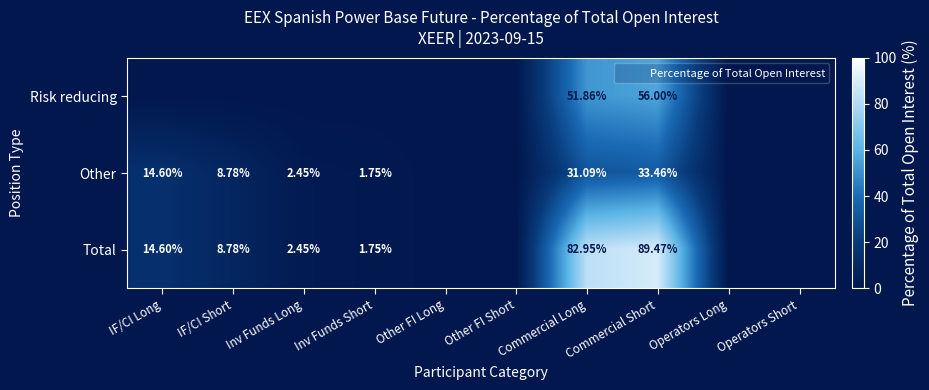

Which series has the widest spread of values?

Total